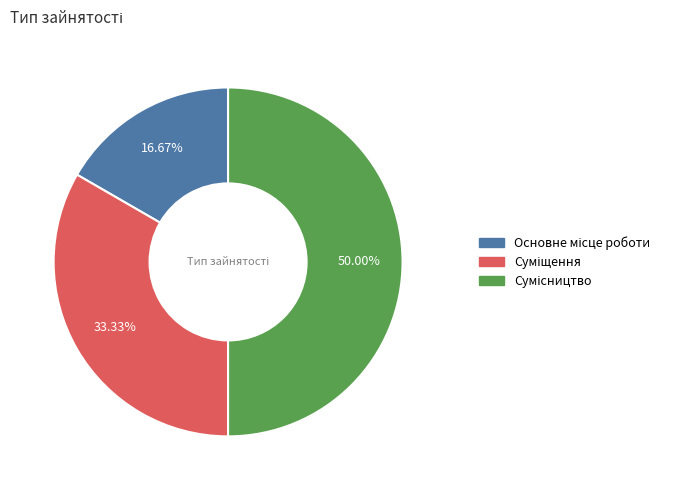

Does Основне місце роботи account for over 50% of the chart?

No